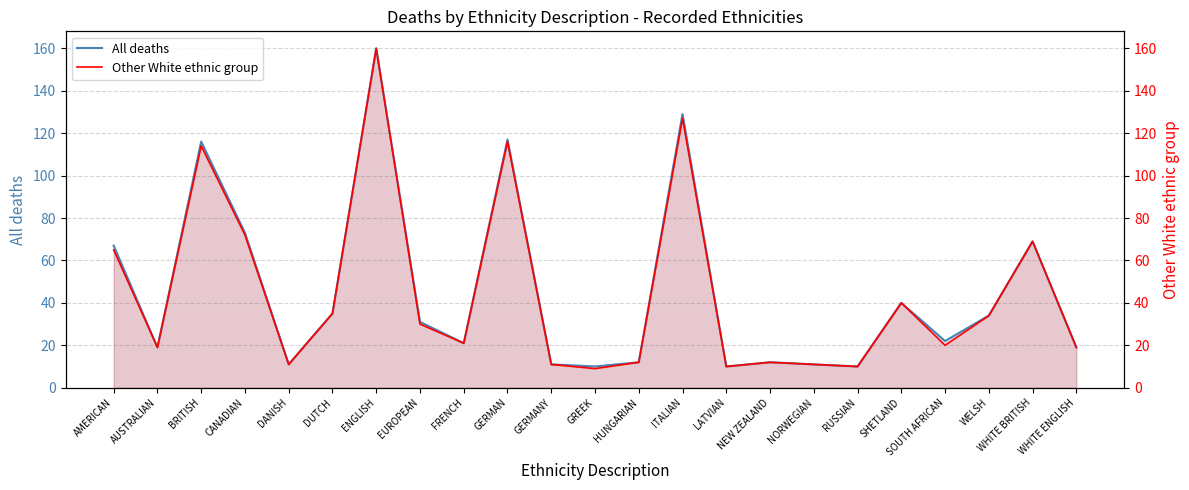

How many lines are shown in the chart?

2